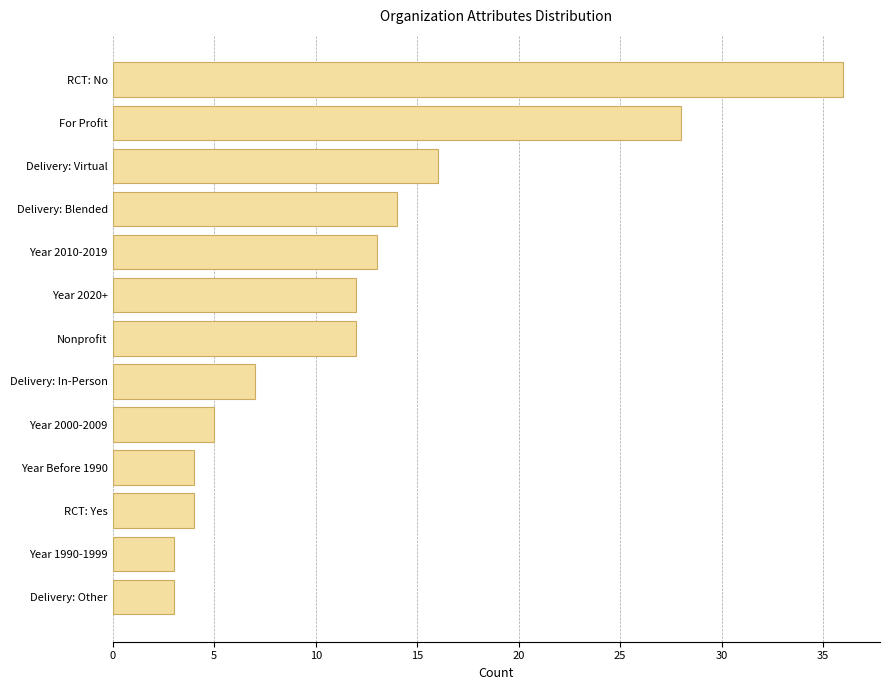

What is the value of the 8th bar from the top?

7